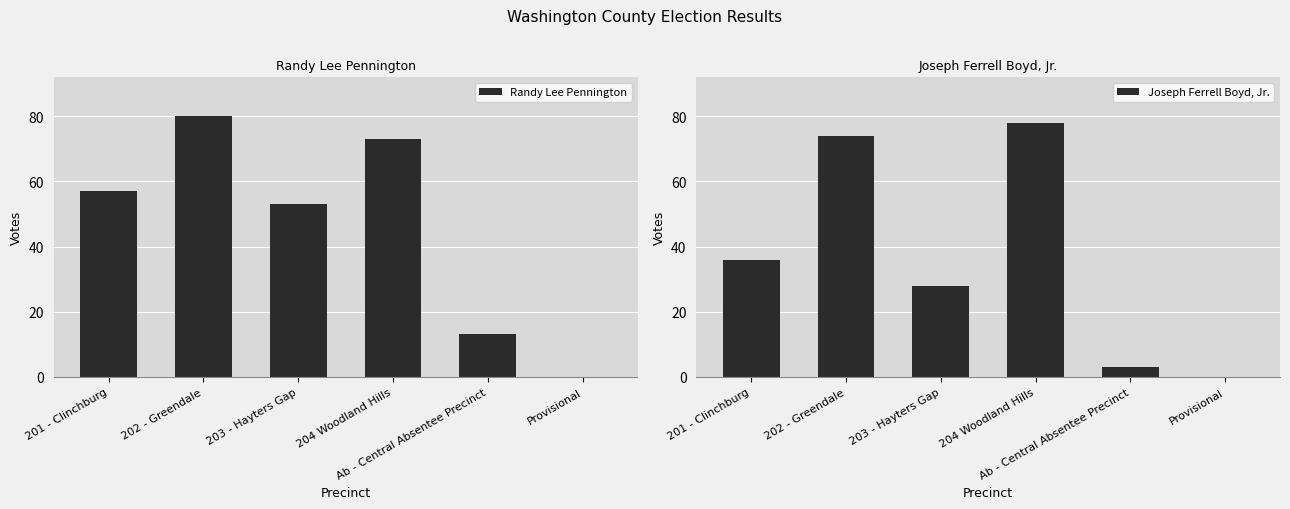

How many values in Joseph Ferrell Boyd, Jr. are above zero?

5